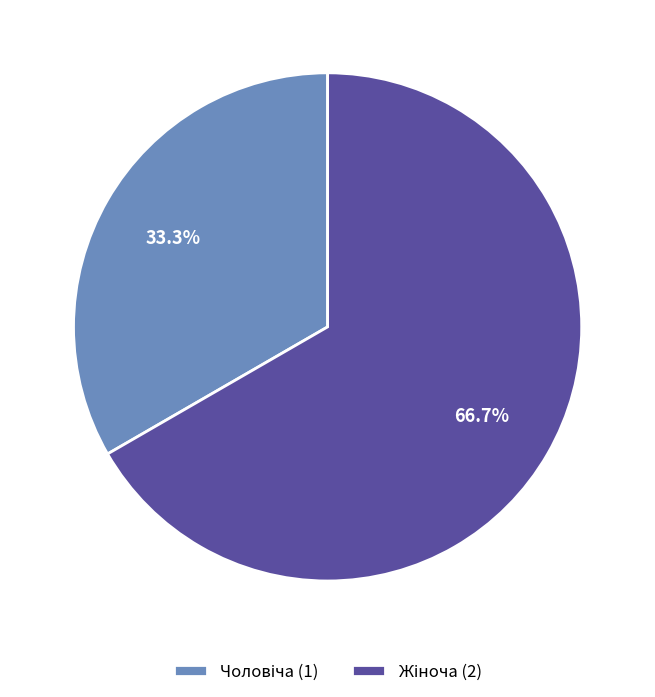

Is there a majority slice in this chart?

Yes